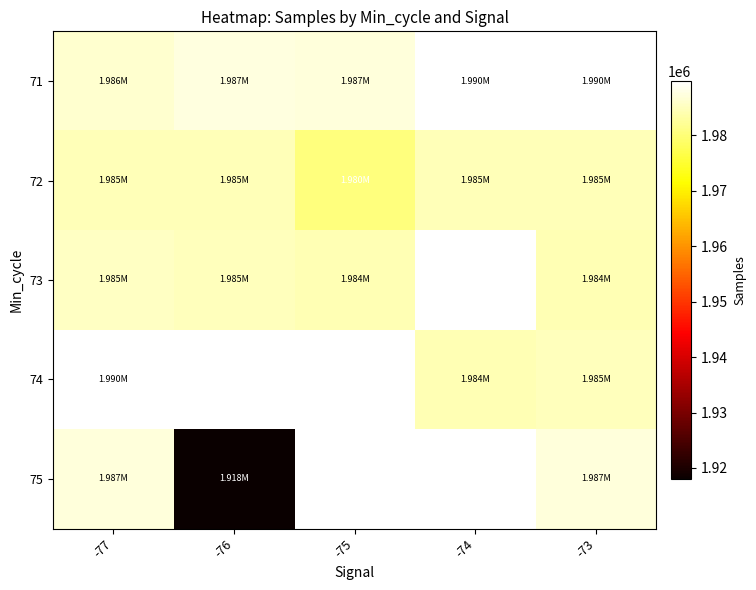

Which has a higher value, -73 or -77?

-73